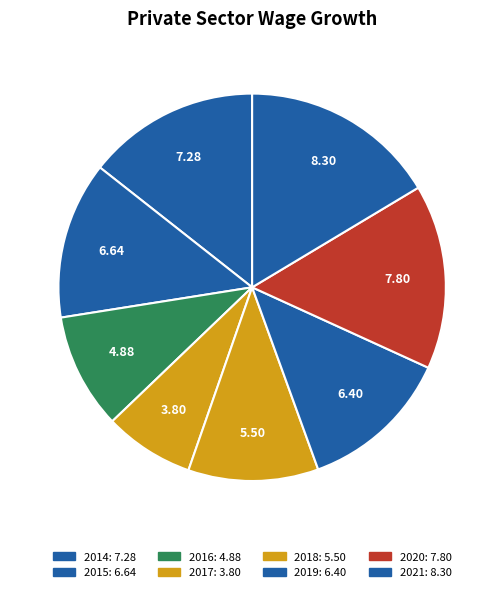

Which slice is the largest?

2021